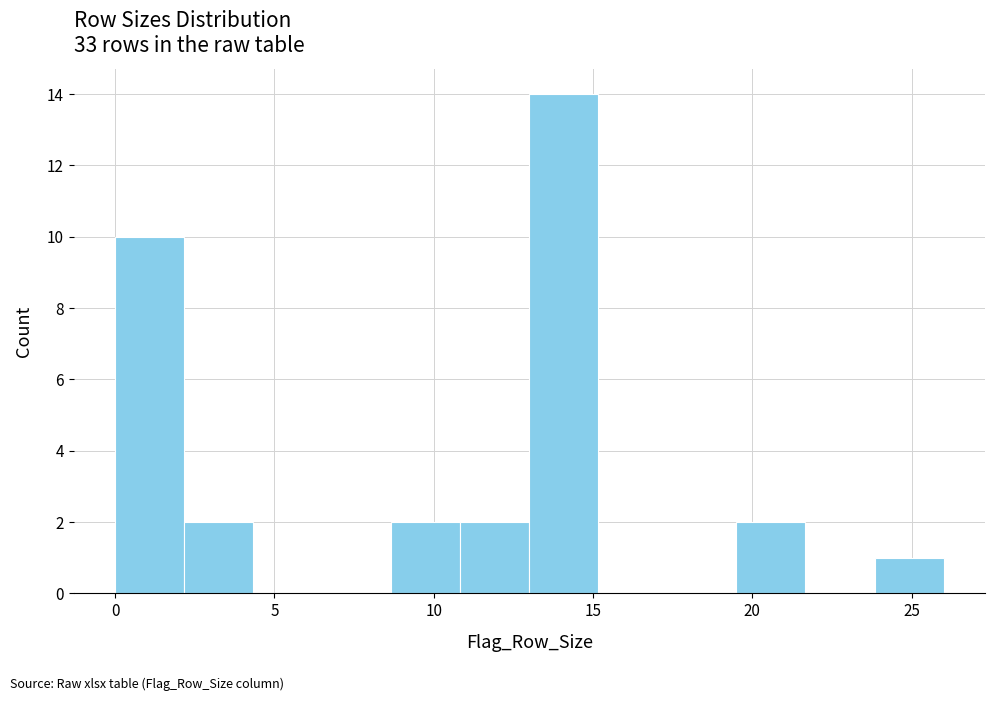

How tall is the bar that spans 24.0 to 26.0 on the x-axis? Neither the bar edges nor the heights are printed on the chart, so give them approximately, as read against the axes.

1